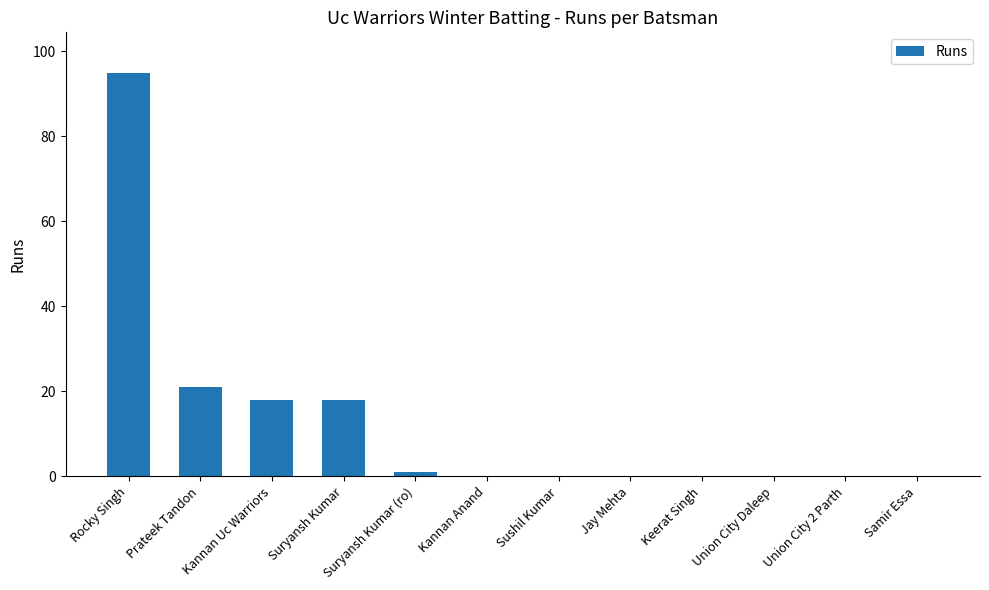

Reading left to right, extract all data points from this chart.

95	21	18	18	1	0	0	0	0	0	0	0